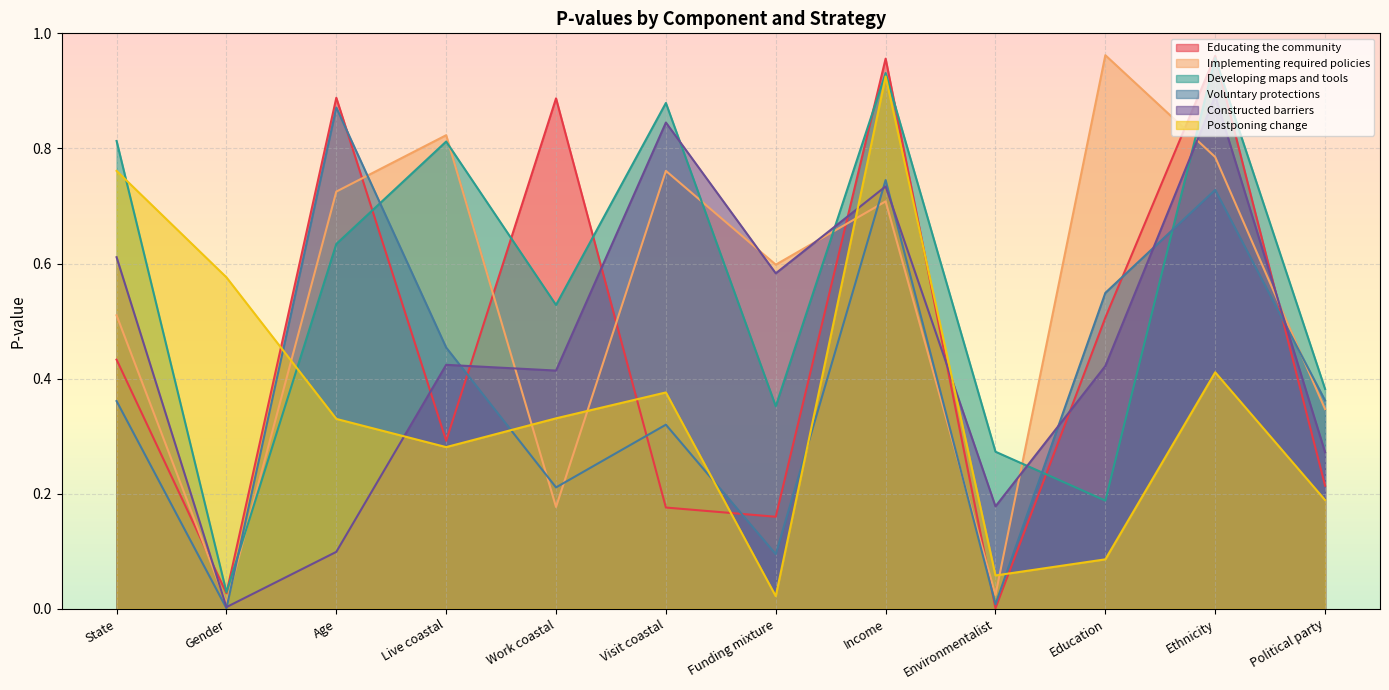

The value of Postponing change at Work coastal is 0.6. True or false?

False